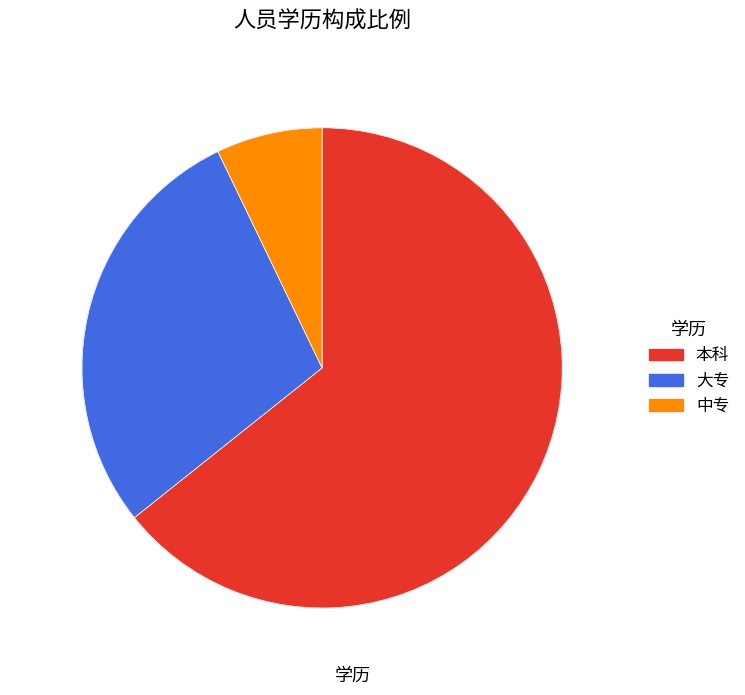

What is the largest slice in the pie chart?

本科